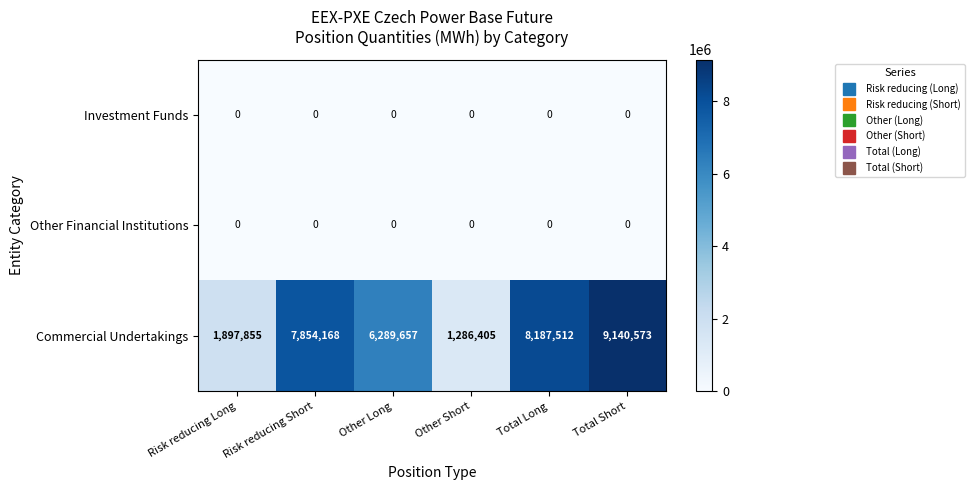

What is the difference between the highest and lowest values at Total Long?

8187512